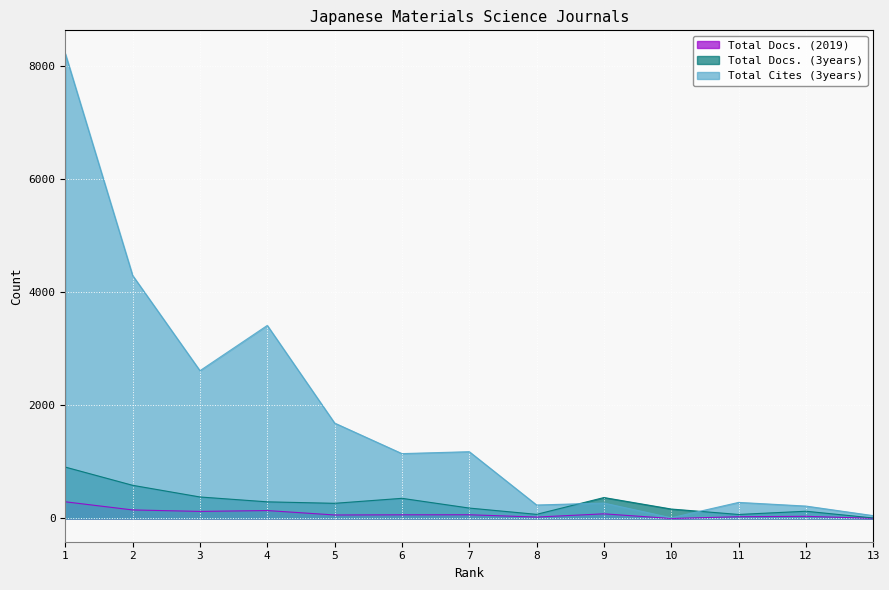

What is the difference between the Total Docs. (2019) values at 6 and 11?

34